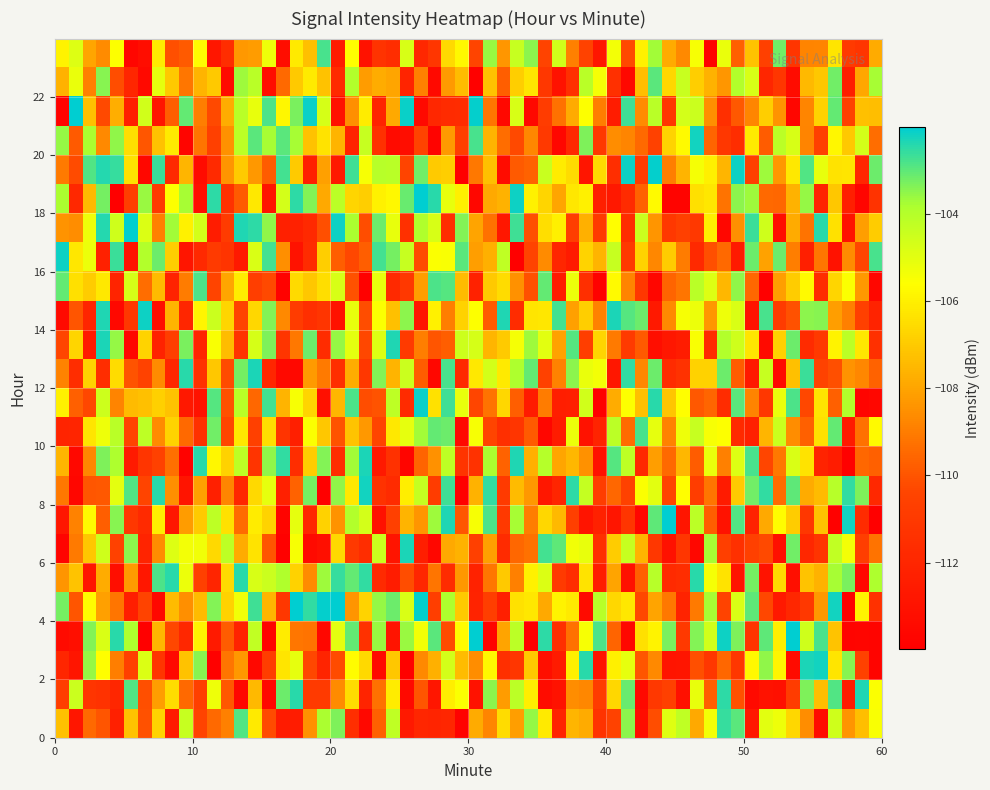

Which series has the largest total across all categories?

23